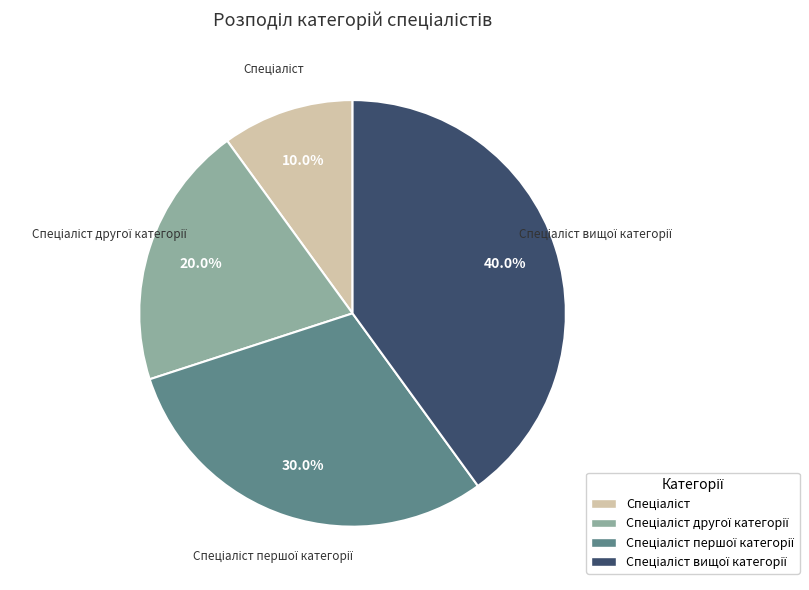

Is there any slice that represents more than half of the pie?

No